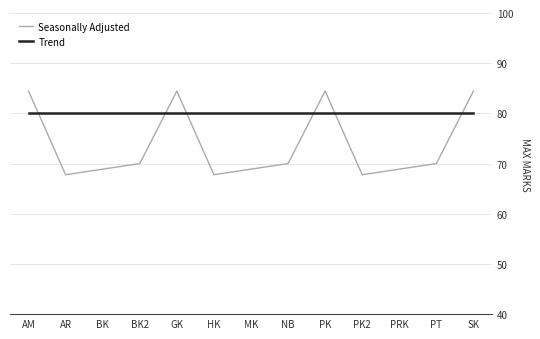

Reading right to left, what are all the values shown in this chart?

Seasonally Adjusted: SK=84.4	PT=70.0	PRK=68.9	PK2=67.8	PK=84.4	NB=70.0	MK=68.9	HK=67.8	GK=84.4	BK2=70.0	BK=68.9	AR=67.8	AM=84.4
Trend: SK=80.0	PT=80.0	PRK=80.0	PK2=80.0	PK=80.0	NB=80.0	MK=80.0	HK=80.0	GK=80.0	BK2=80.0	BK=80.0	AR=80.0	AM=80.0